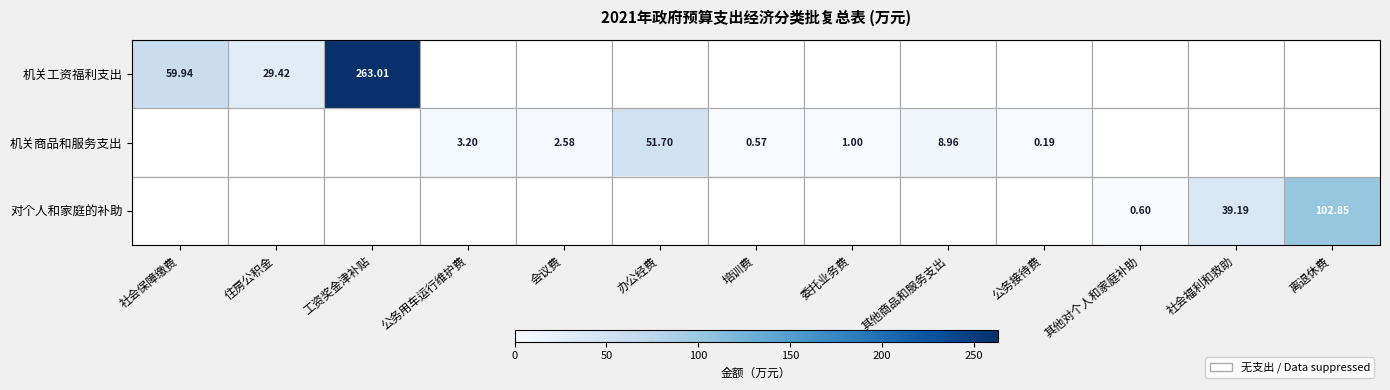

What is the highest value of the 机关工资福利支出 series?

263.0